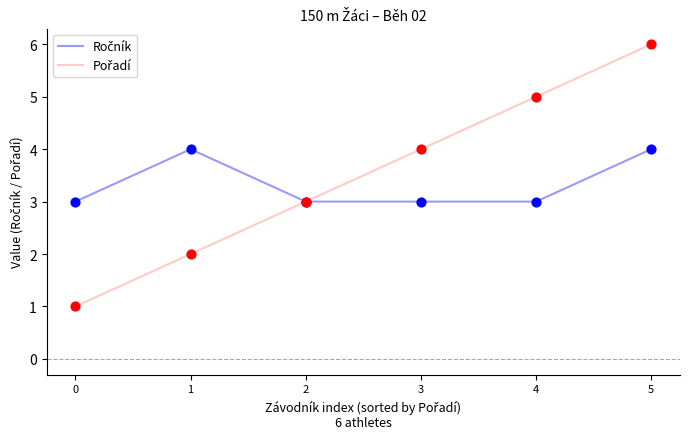

At how many categories does at least one series exceed 2?

6